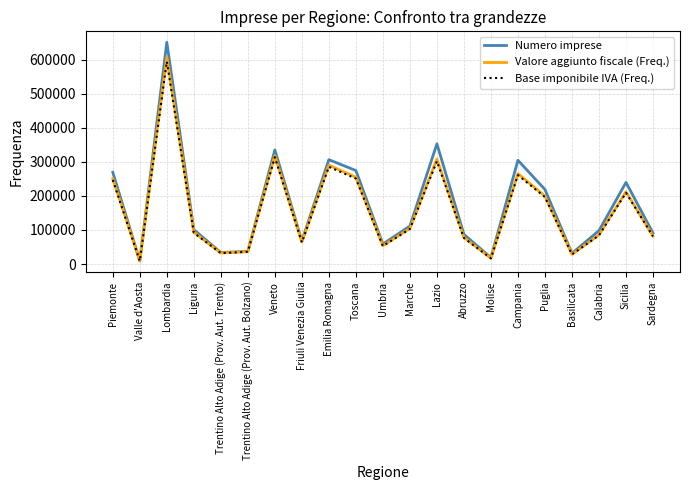

Which series has the largest range (max minus min)?

Numero imprese